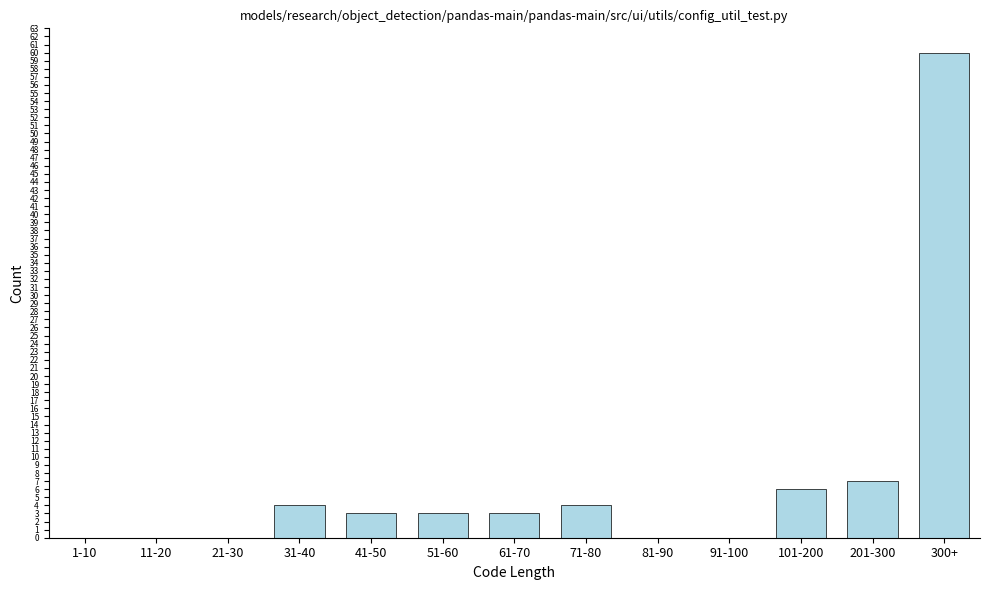

Reading right to left, transcribe all the data shown in this chart.

300+=60	201-300=7	101-200=6	91-100=0	81-90=0	71-80=4	61-70=3	51-60=3	41-50=3	31-40=4	21-30=0	11-20=0	1-10=0